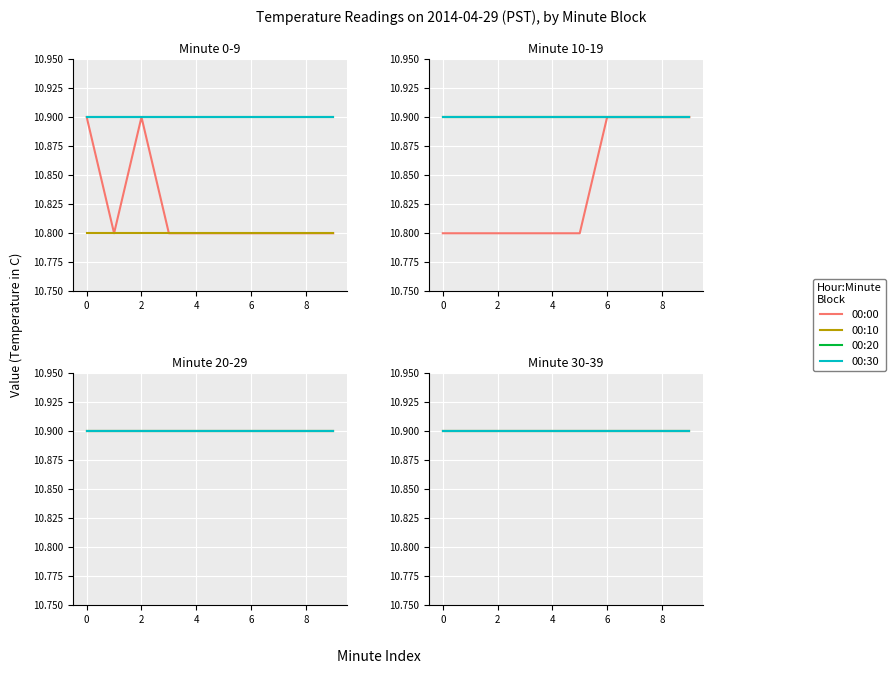

The Hour 0 avg series shows 15.5 at 8. True or false?

False